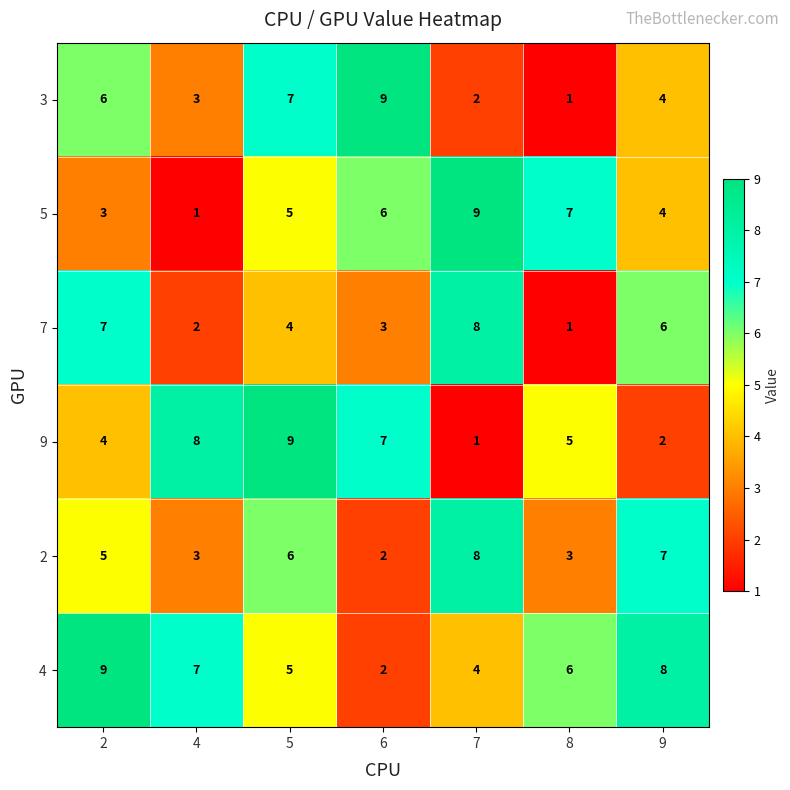

What is the sum of the 9 values at 8 and 4?

13